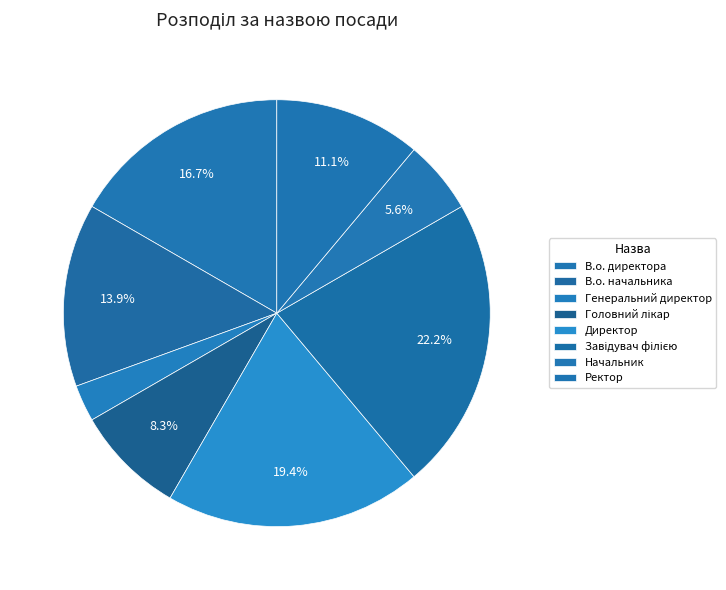

What portion of the pie excludes В.о. начальника?

86.1%